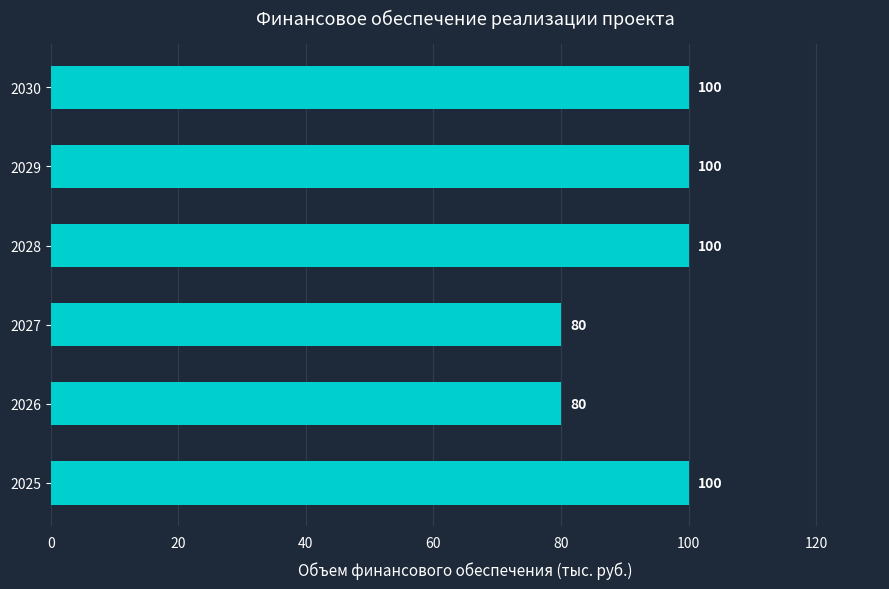

What is the minimum value shown in the chart?

80